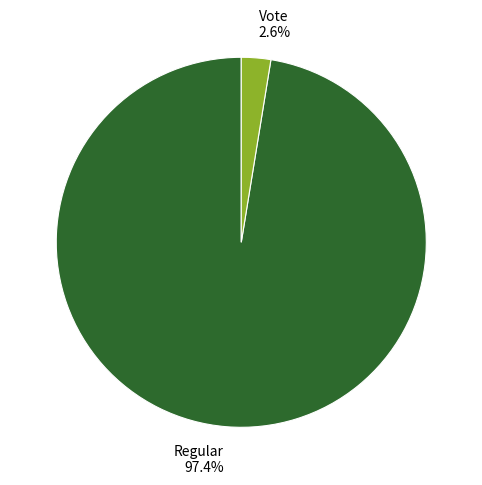

Which slice represents more than half of the pie?

Regular